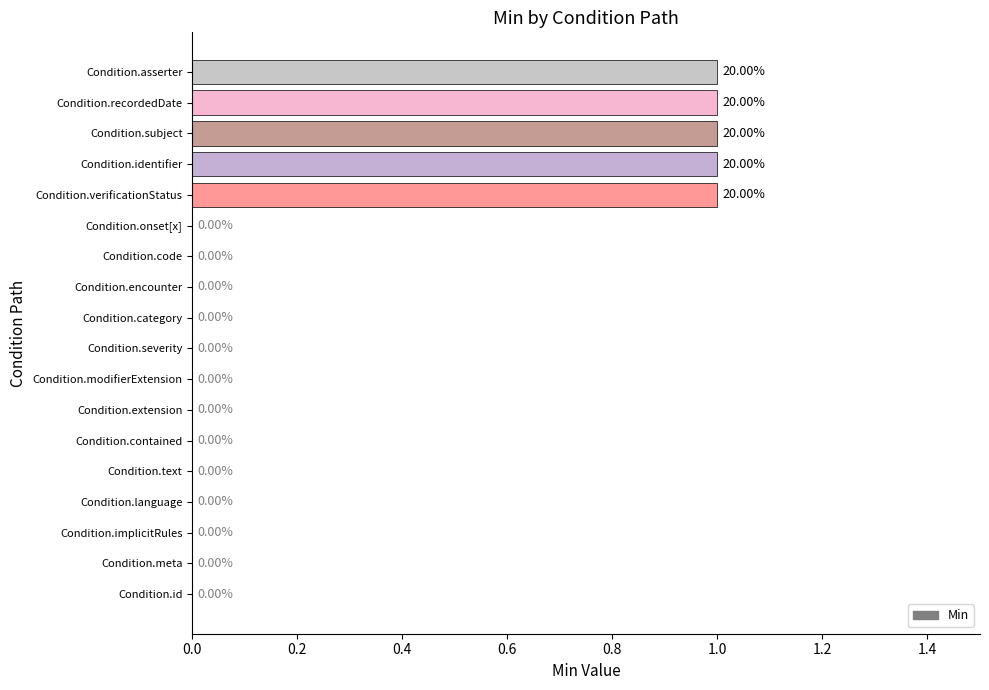

What is the sum of all values?

5